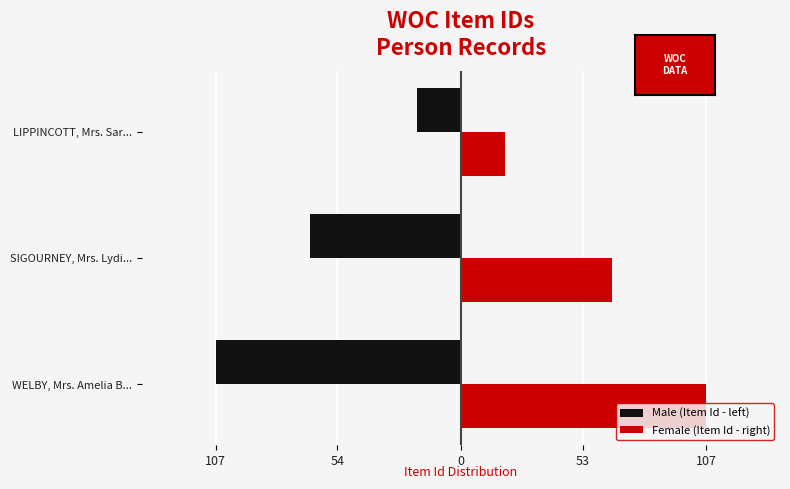

How many Male (Item Id - left) values are between -107 and -19?

3